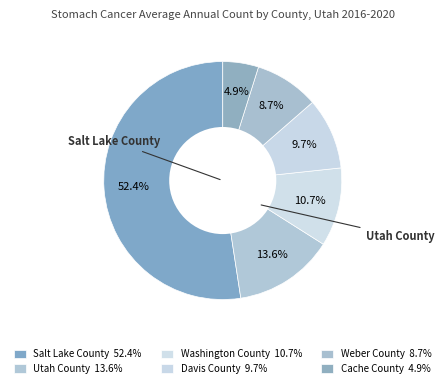

To the nearest percent, what is the difference between the Davis County and Washington County slice percentages?

1%